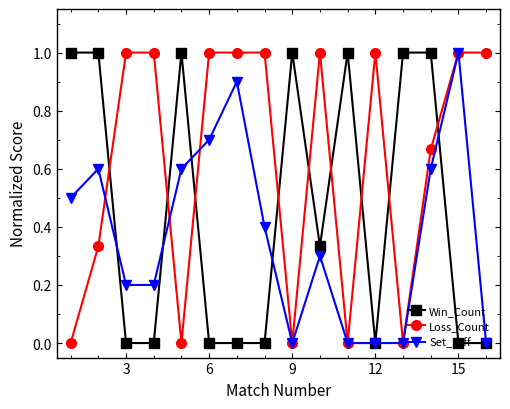

What are all the series names shown in the legend?

Win_Count, Loss_Count, Set_Diff